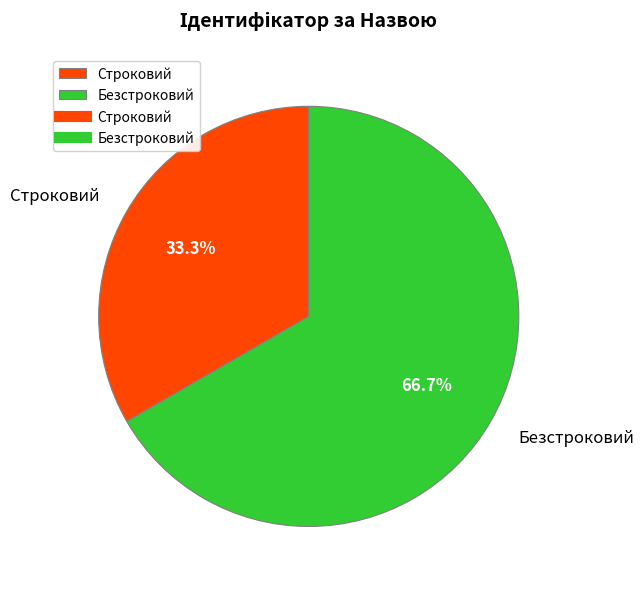

To the nearest percent, what is the difference between the Строковий and Безстроковий slice percentages?

33%